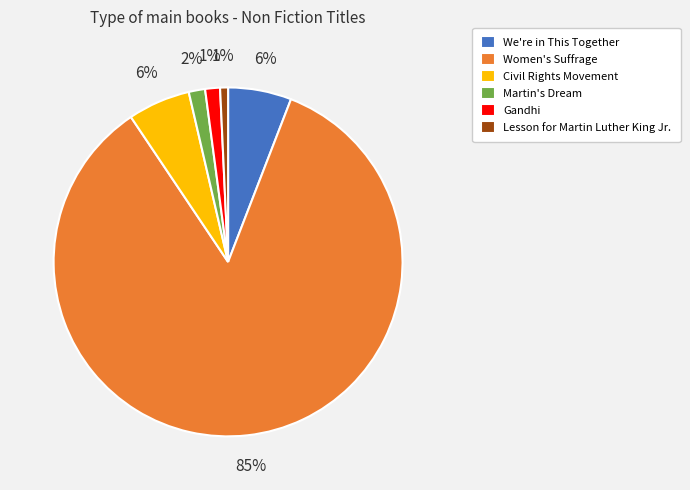

To the nearest percent, what is the combined percentage of Women's Suffrage and Lesson for Martin Luther King Jr.?

85%